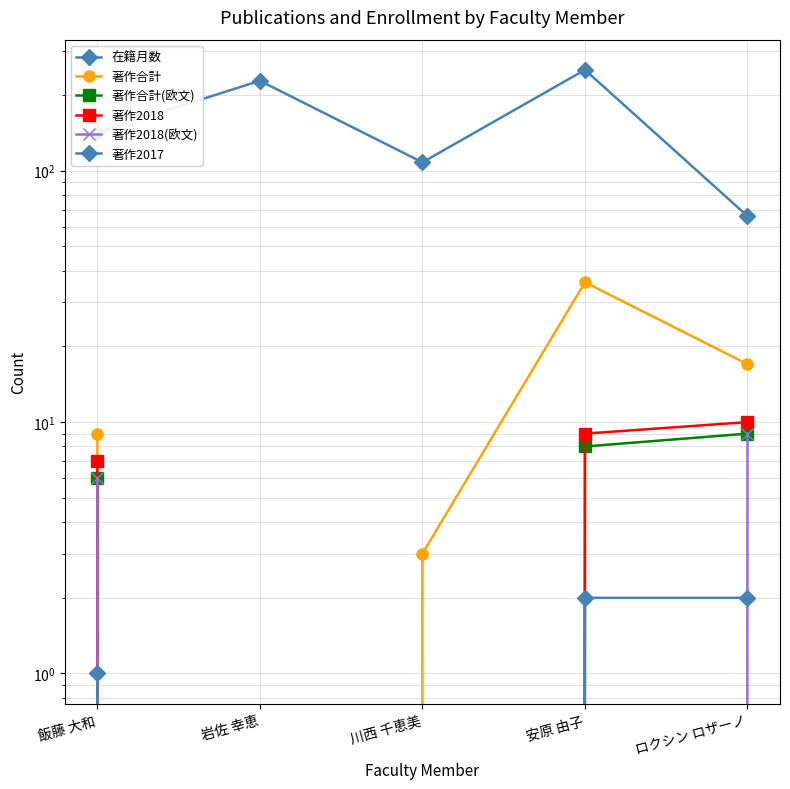

Which series has the widest spread of values?

在籍月数